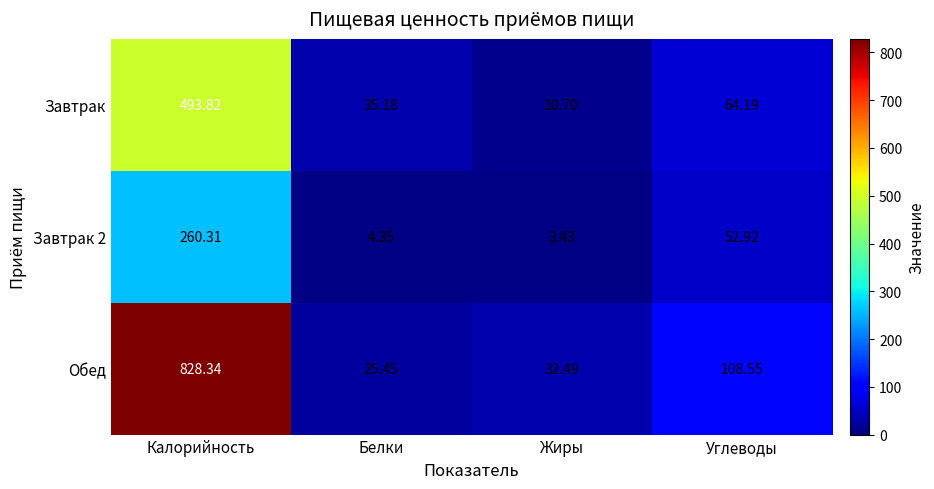

Count the number of data series in this chart.

3